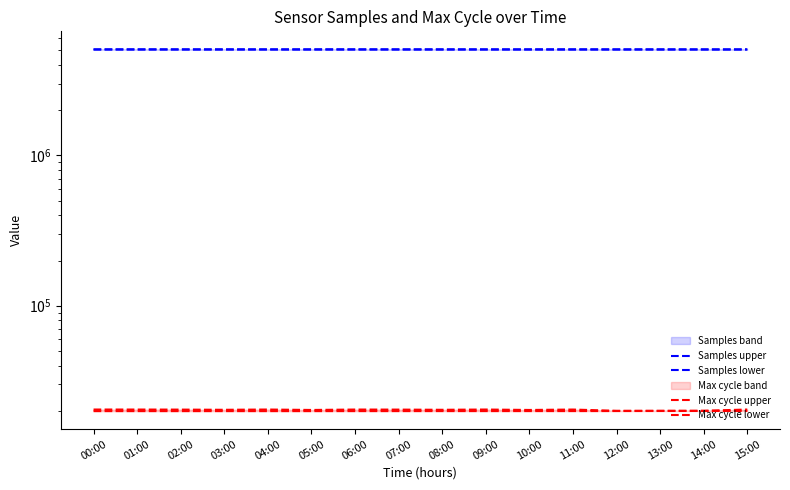

The Samples lower series shows 2400529 at 15:00. True or false?

False